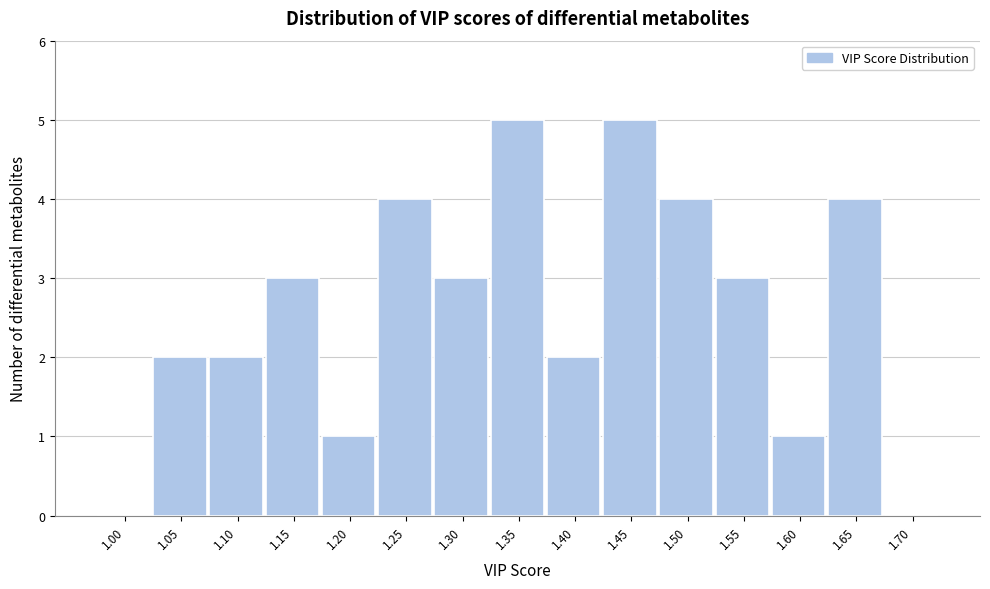

Reading left to right, transcribe all the data shown in this chart.

1.00=0	1.05=2	1.10=2	1.15=3	1.20=1	1.25=4	1.30=3	1.35=5	1.40=2	1.45=5	1.50=4	1.55=3	1.60=1	1.65=4	1.70=0